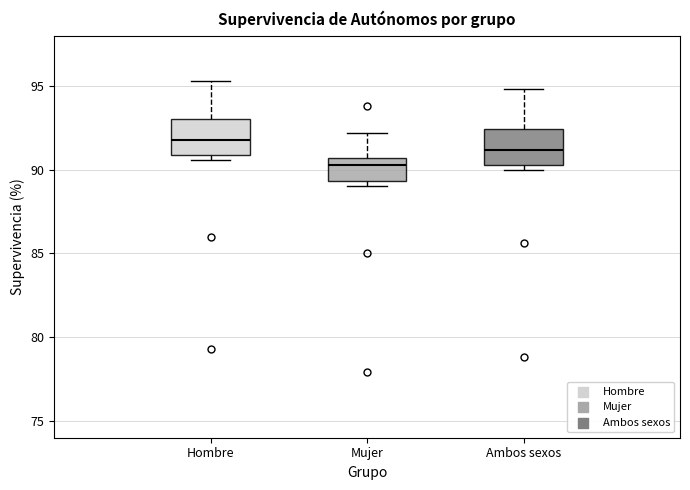

Reading left to right, read every box against the y-axis: the position of its median line, the range the box covers, and the ends of its whiskers. The values are not printed on the chart, so give them approximately, as read against the axis.

Hombre: median 92.0, box 91.0 to 93.0, whiskers 90.5 to 95.5
Mujer: median 90.5 (just below the box's upper edge), box 89.5 to 90.5, whiskers 89.0 to 92.0
Ambos sexos: median 91.0, box 90.5 to 92.5, whiskers 90.0 to 95.0